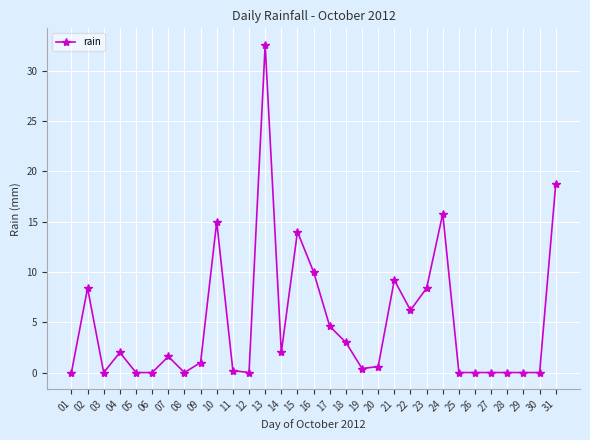

At which label does the data first exceed 1?

02